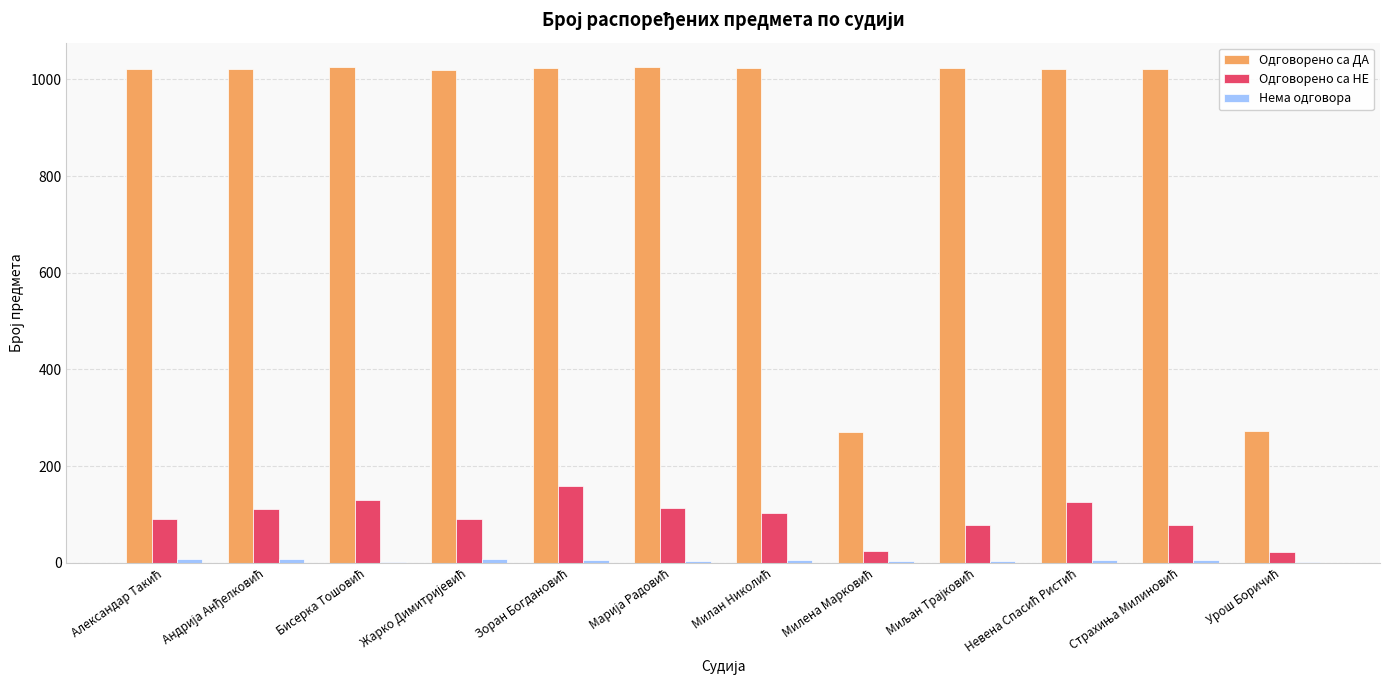

Which series has the largest total across all categories?

Одговорено са ДА